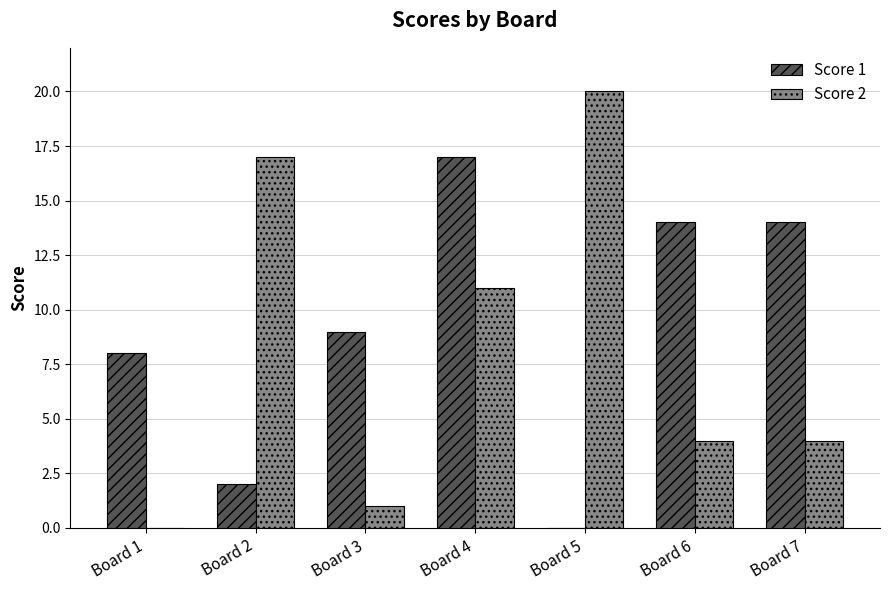

Reading left to right, what are all the values shown in this chart?

Score 1: Board 1=8	Board 2=2	Board 3=9	Board 4=17	Board 5=0	Board 6=14	Board 7=14
Score 2: Board 1=0	Board 2=17	Board 3=1	Board 4=11	Board 5=20	Board 6=4	Board 7=4